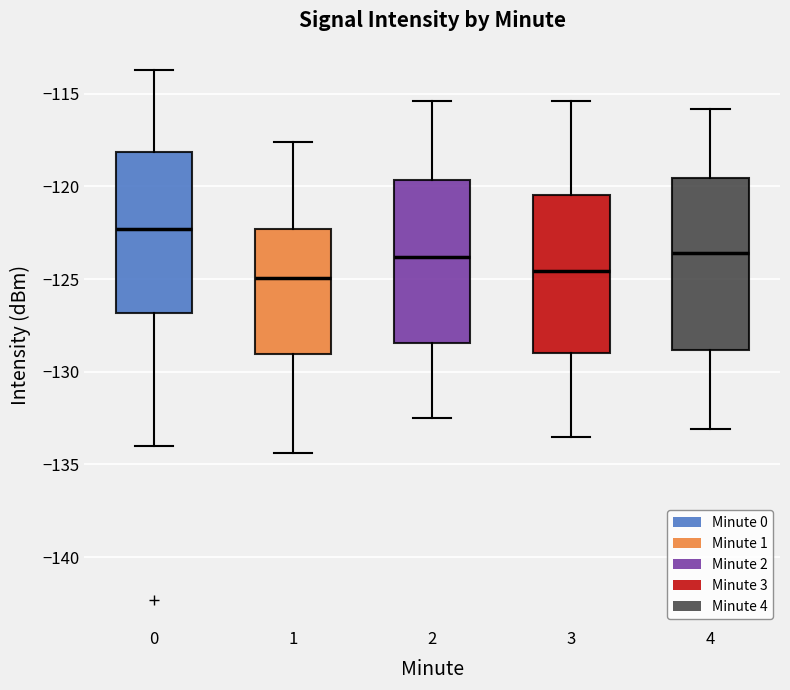

Which box's median line is the highest?

0